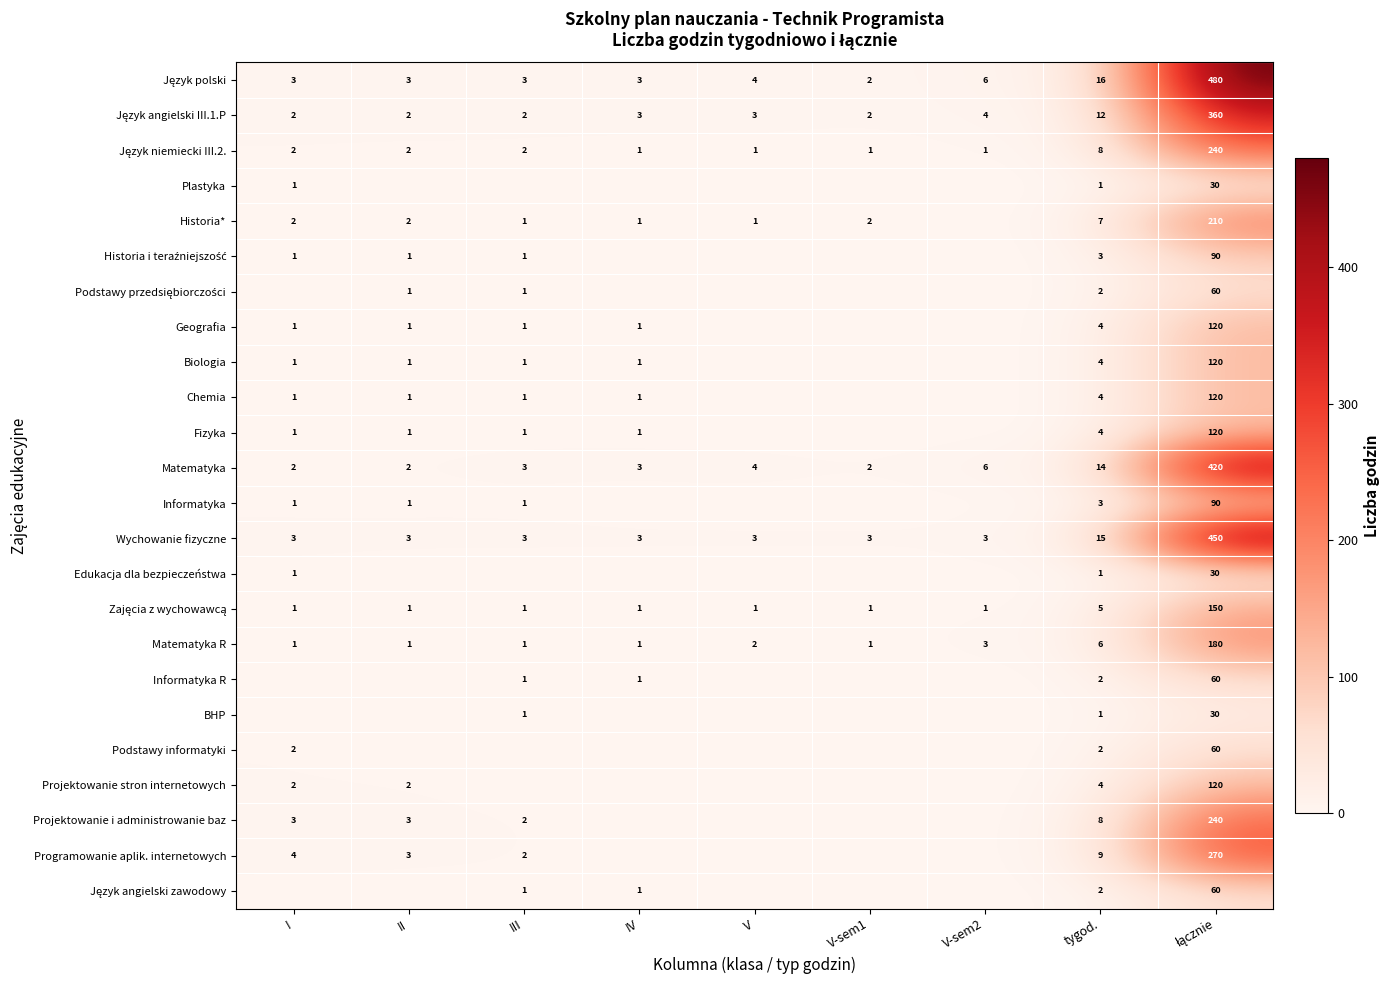

What is the difference between the second highest and minimum values in the Matematyka series?

12